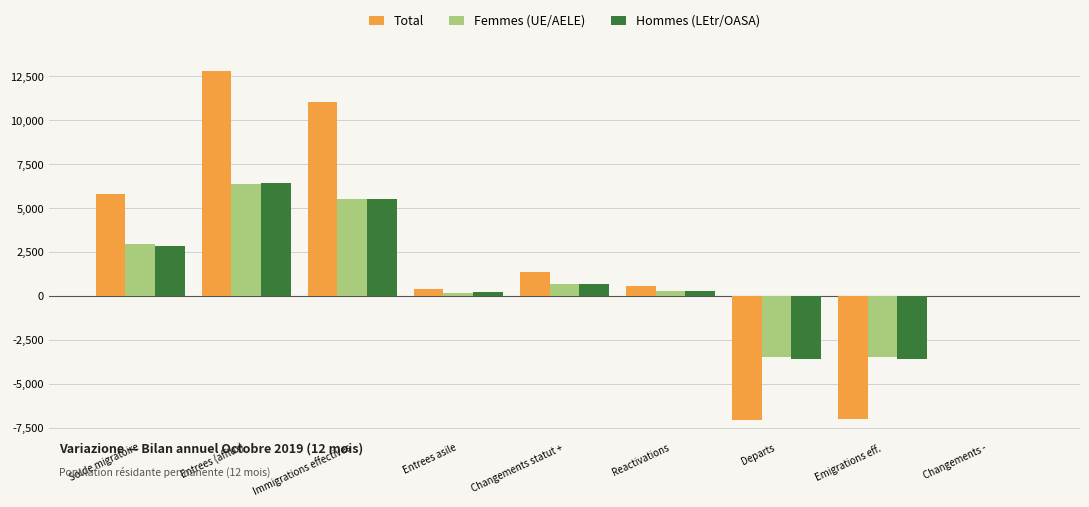

Are the bars grouped side by side (vs. stacked)?

Yes